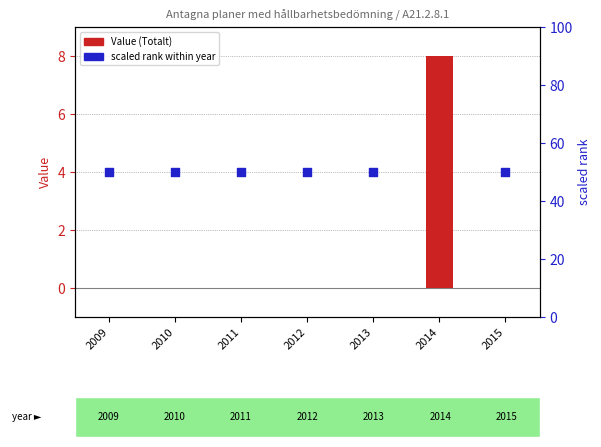

What are all the series names shown in the legend?

Value (Totalt), scaled rank within year